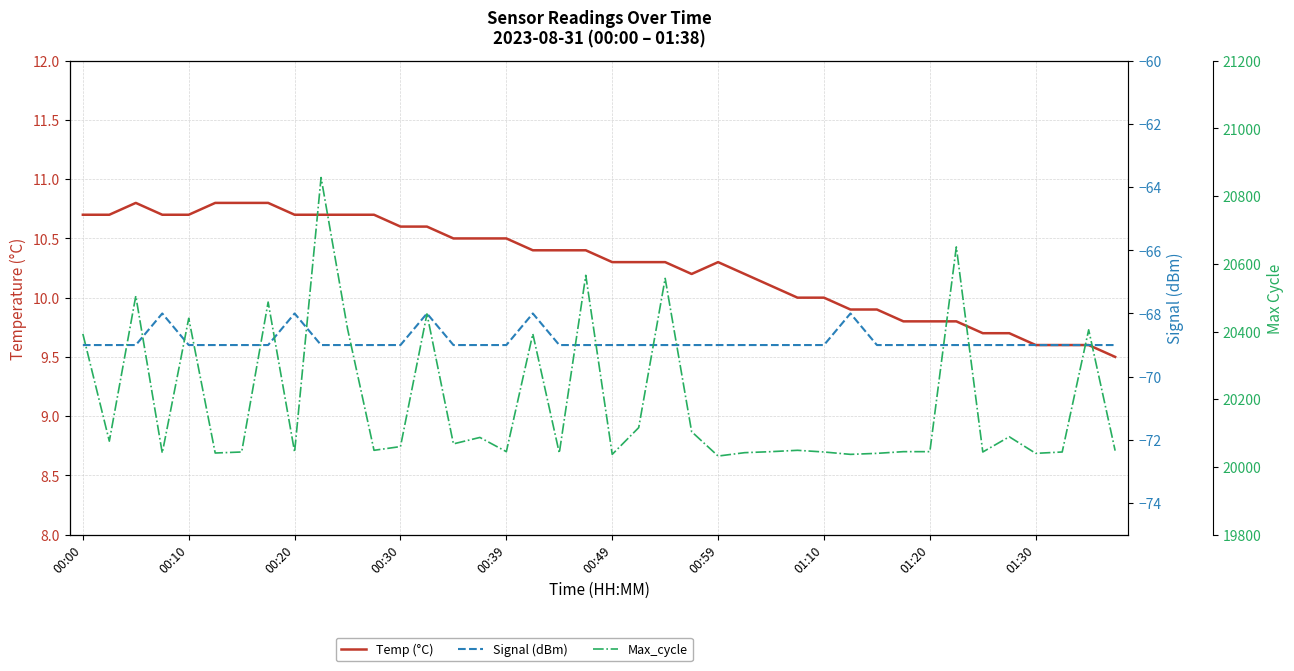

What are all the series names shown in the legend?

Temp (°C), Signal (dBm), Max_cycle